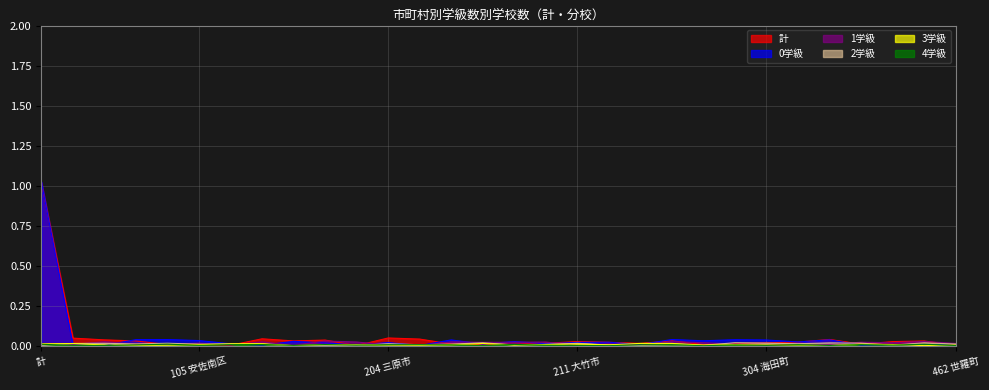

Is the value of 2学級 at 104 西区 greater than the value of 0学級 at 307 熊野町?

No